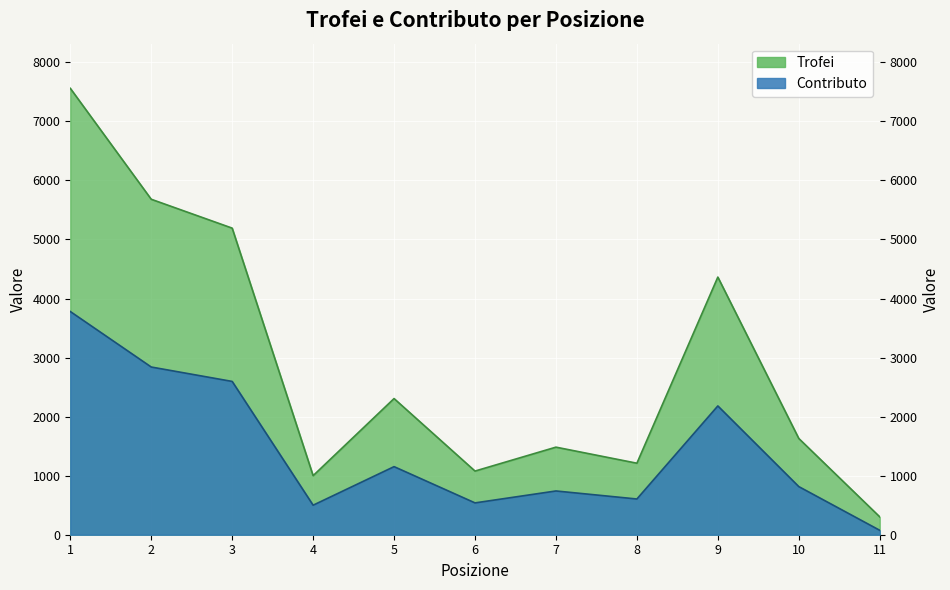

At how many categories does at least one series exceed 5904?

1